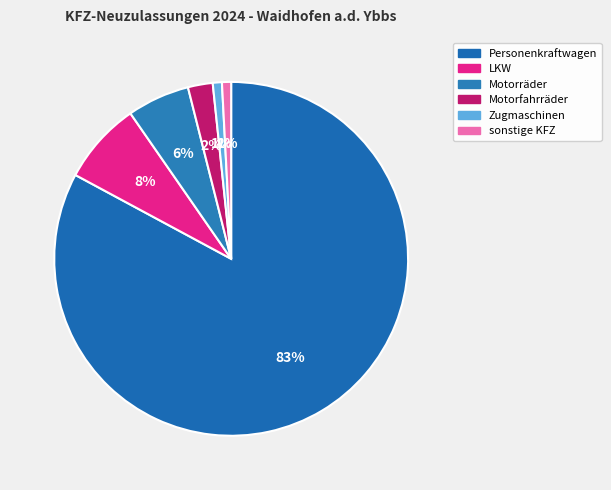

Count the number of slices in the pie.

6